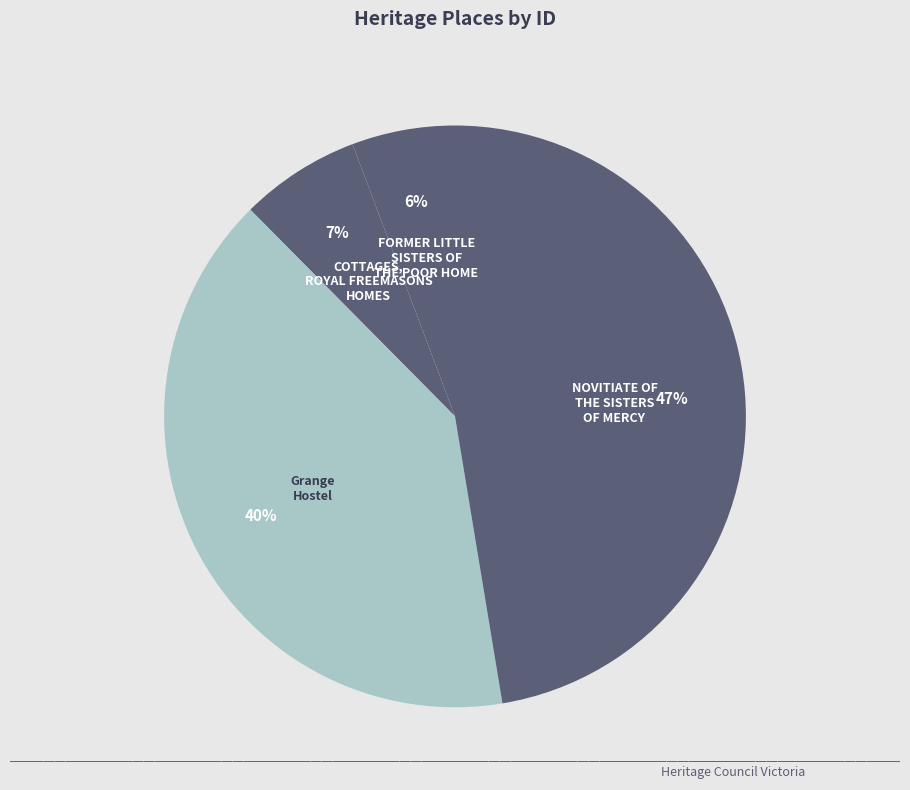

Which category has the smallest portion of the pie?

FORMER LITTLE SISTERS OF THE POOR HOME